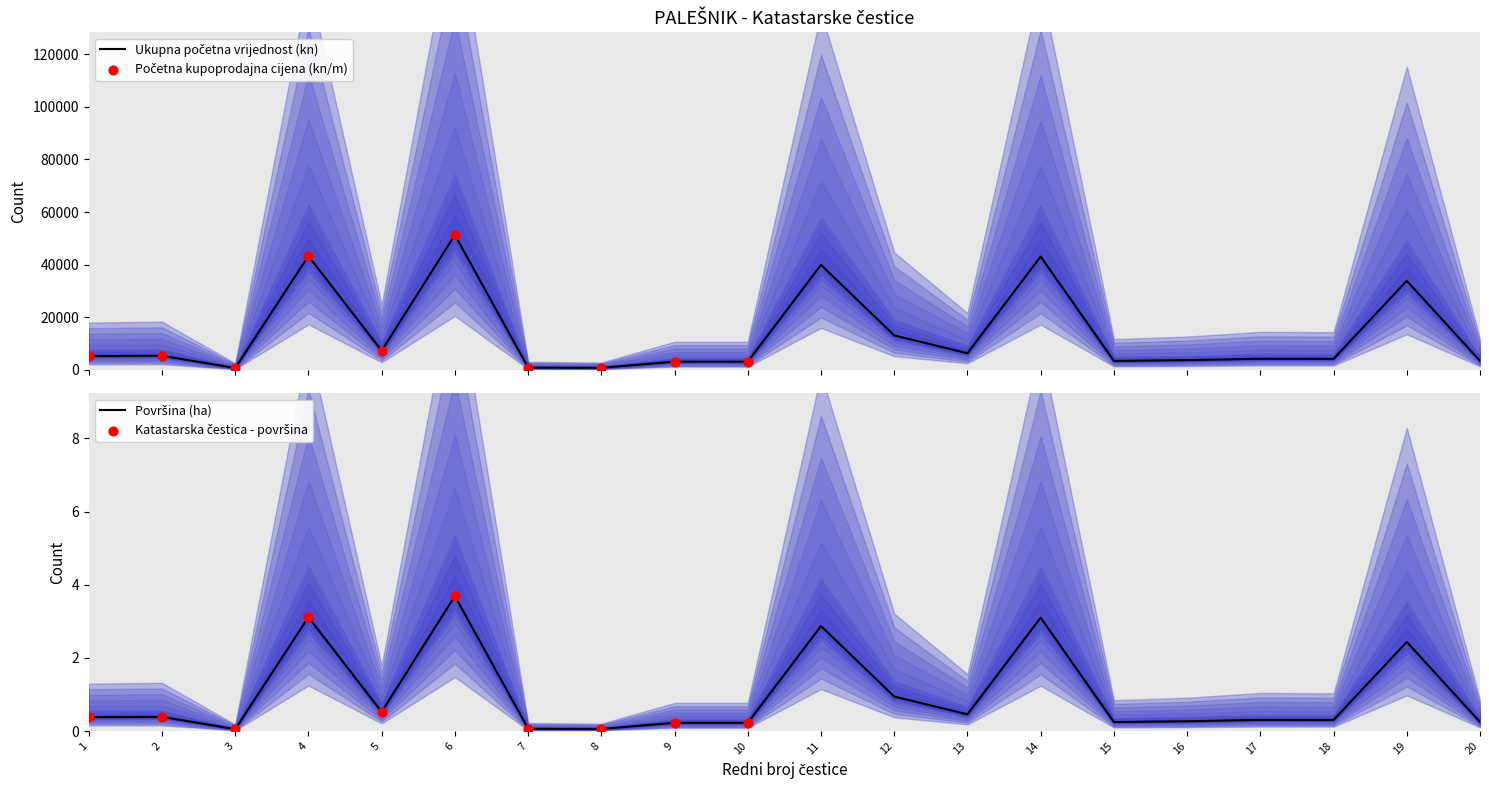

Which series contains the lowest Y value?

Početna kupoprodajna cijena (kn/m)